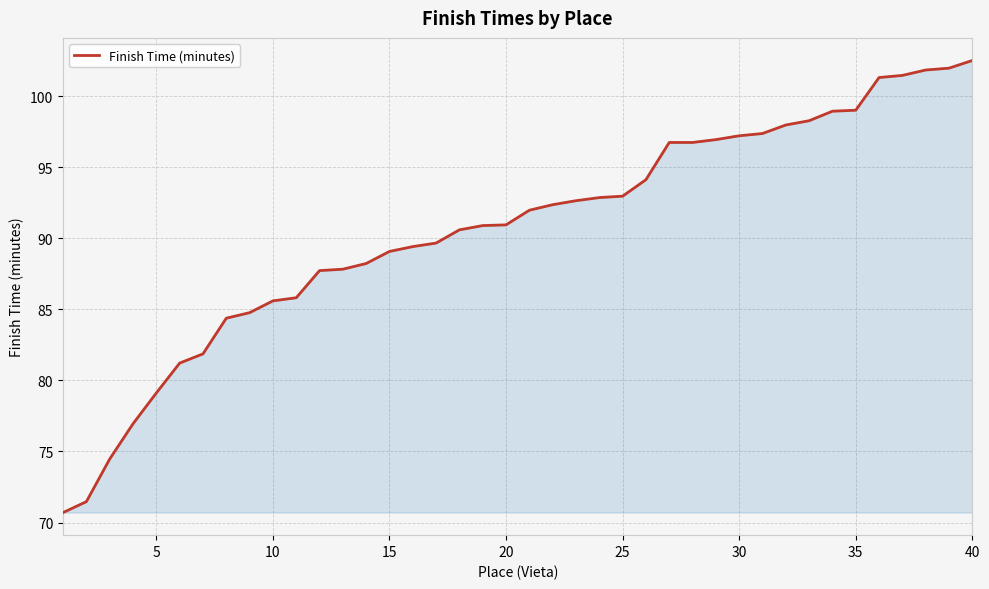

What is the smallest value displayed?

70.7